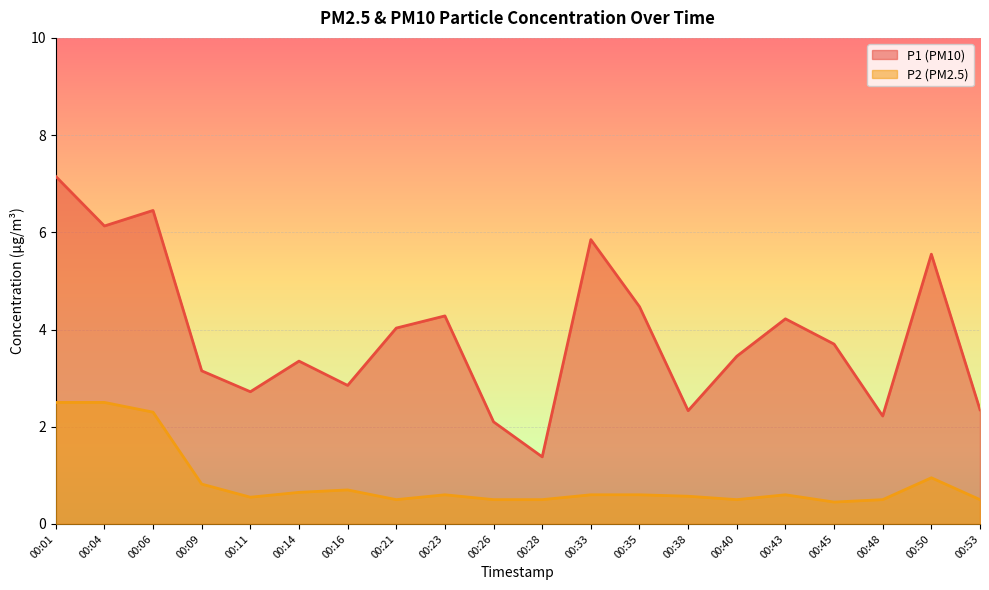

The P1 series shows 1.4 at 00:09. True or false?

False